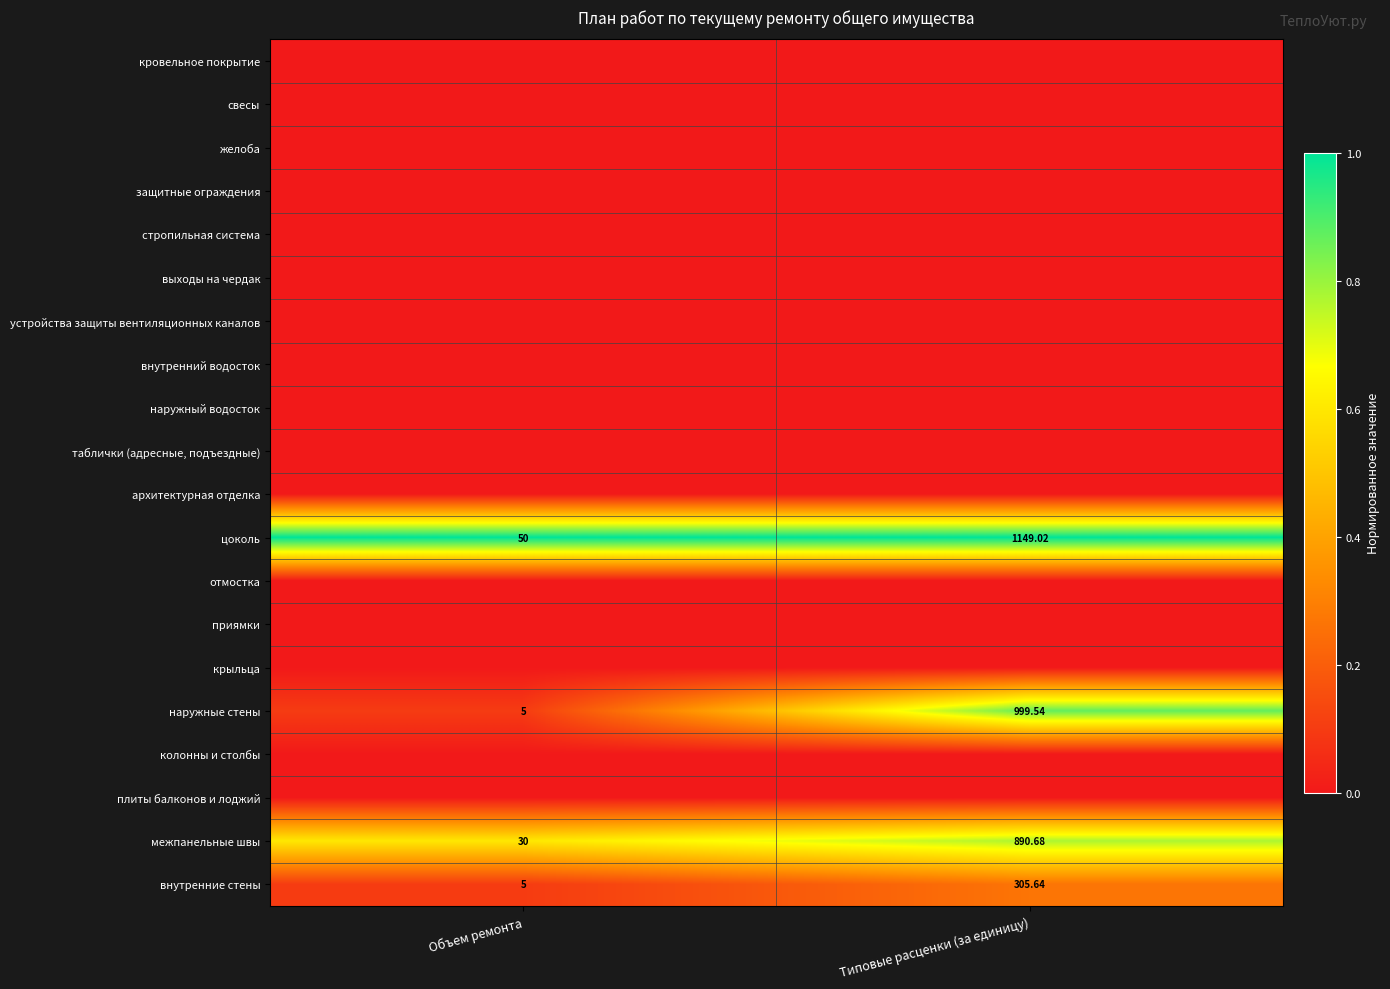

List the labels in order of внутренние стены value, largest first.

Типовые расценки (за единицу), Объем ремонта